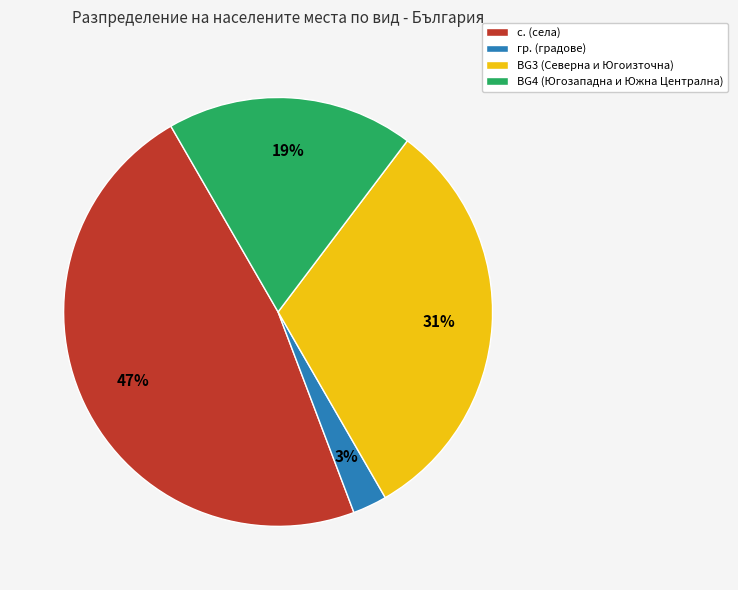

Does с. (села) represent more than half of the total?

No